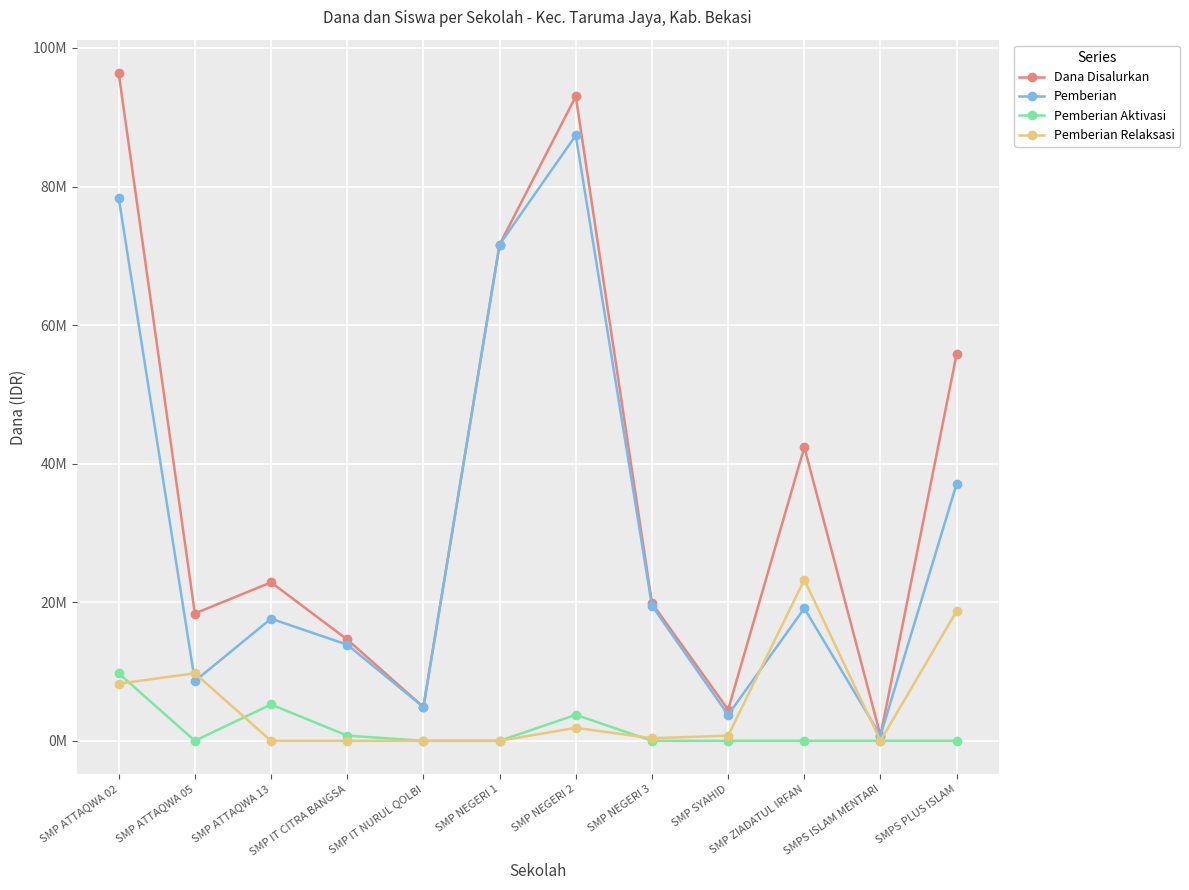

What is the spread (max minus min) of values at SMP NEGERI 3?

19875000